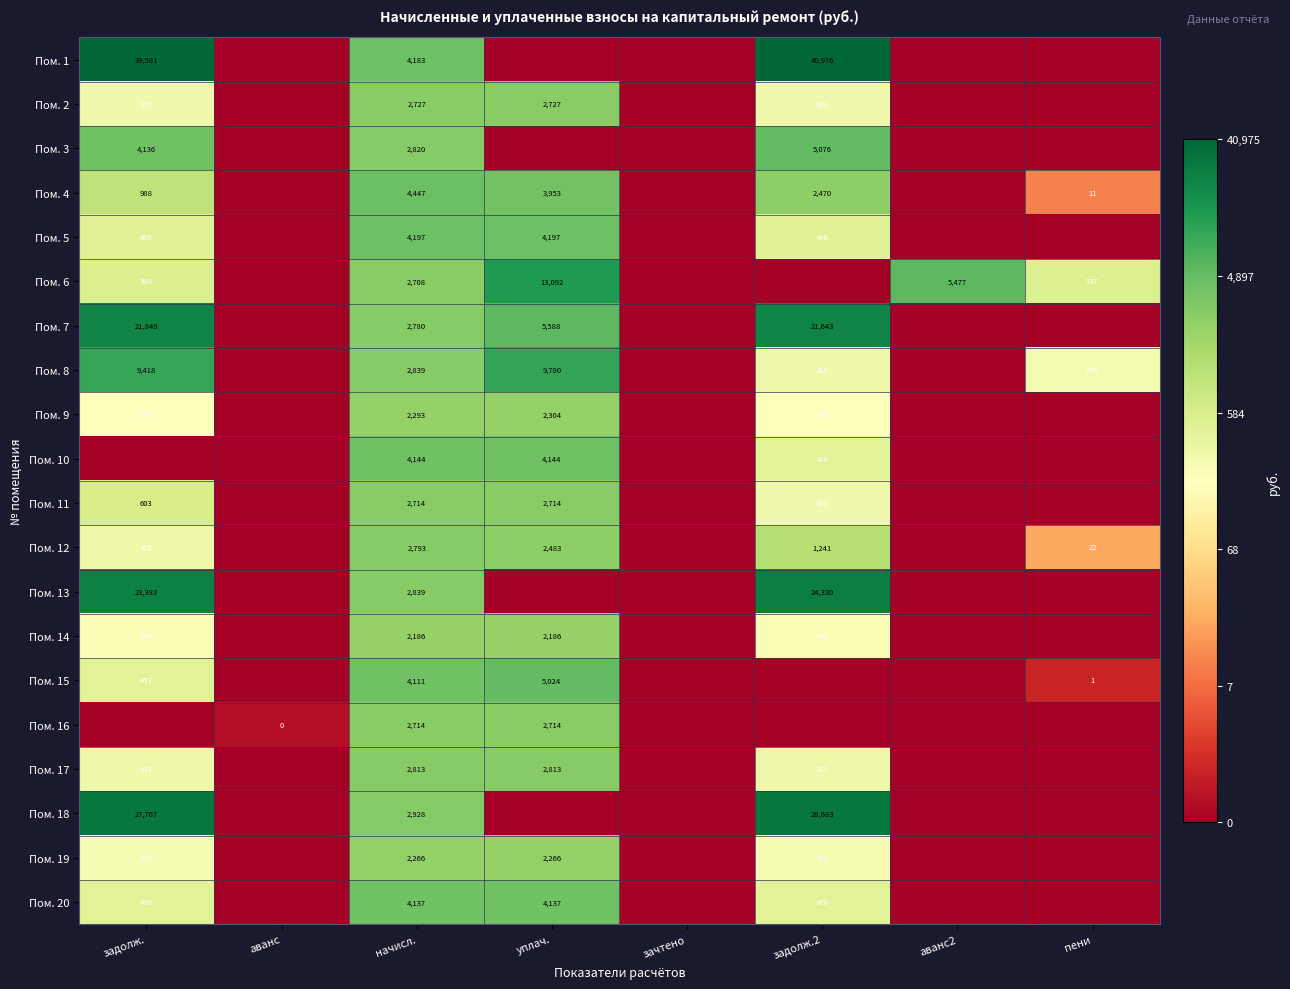

The Пом. 5 series shows 466 at задолж.. True or false?

True